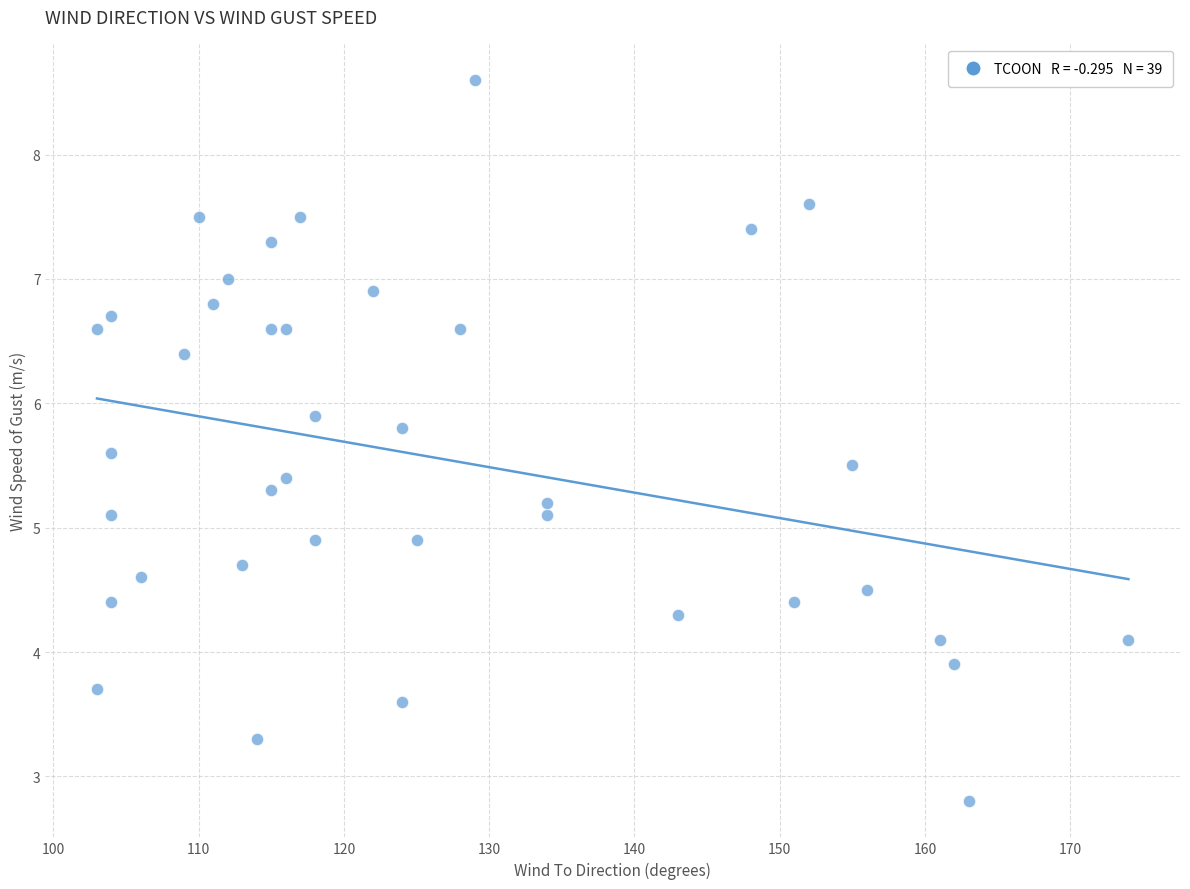

What is the range of X values (max minus min)?

71.0